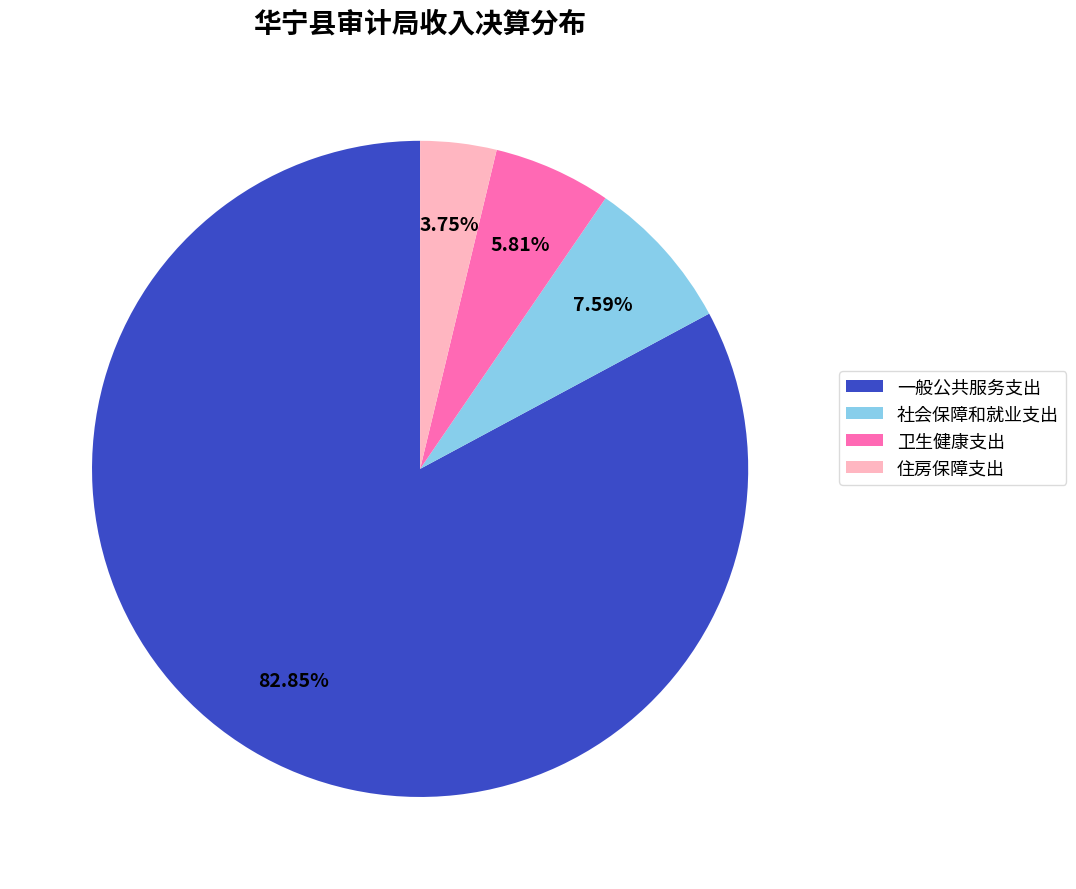

How many slices are in this pie chart?

4